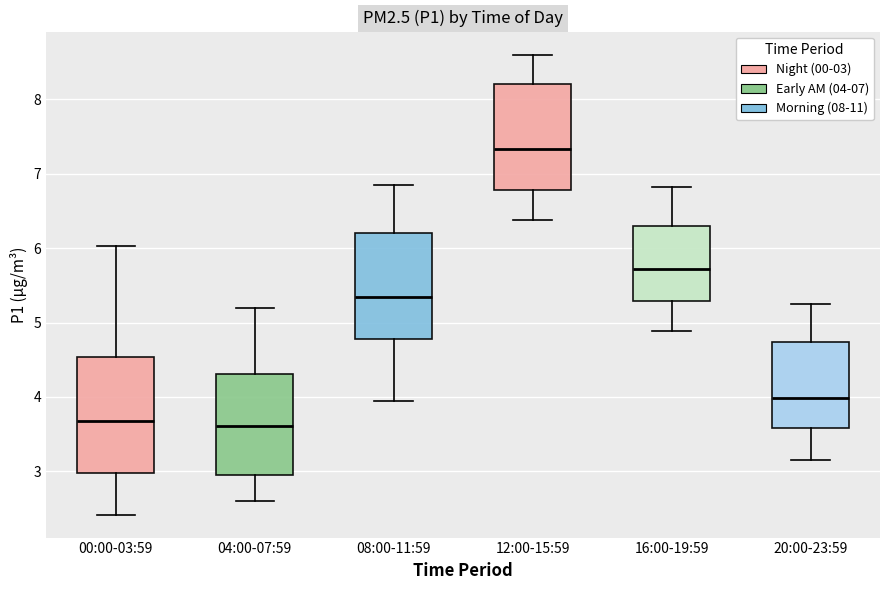

Reading left to right, read every box against the y-axis: the position of its median line, the range the box covers, and the ends of its whiskers. The values are not printed on the chart, so give them approximately, as read against the axis.

00:00-03:59: median 3.7, box 3.0 to 4.5, whiskers 2.4 to 6.0
04:00-07:59: median 3.6, box 3.0 to 4.3, whiskers 2.6 to 5.2
08:00-11:59: median 5.3, box 4.8 to 6.2, whiskers 4.0 to 6.9
12:00-15:59: median 7.3, box 6.8 to 8.2, whiskers 6.4 to 8.6
16:00-19:59: median 5.7, box 5.3 to 6.3, whiskers 4.9 to 6.8
20:00-23:59: median 4.0, box 3.6 to 4.7, whiskers 3.2 to 5.3